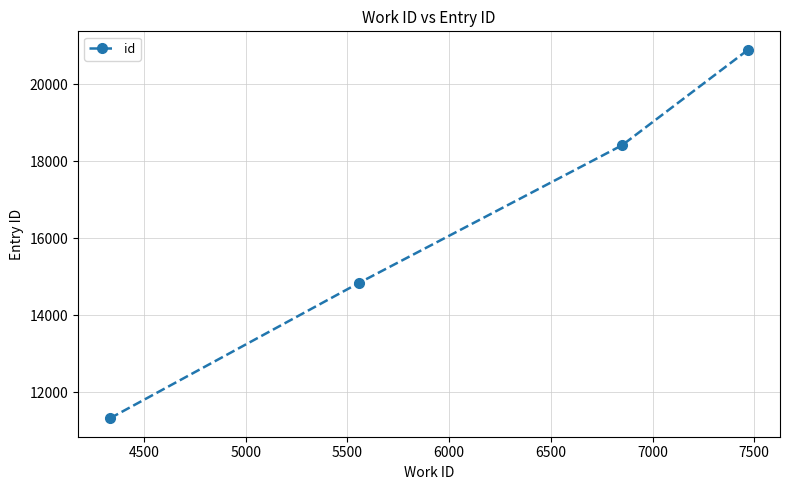

What is the difference between the second highest and minimum values?

7089